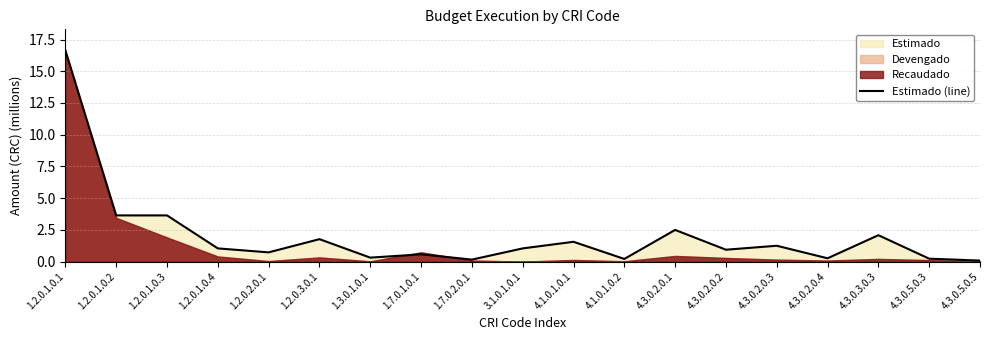

Reading left to right, what are all the values shown in this chart?

1.2.0.1.0.1=16.6	1.2.0.1.0.2=3.6	1.2.0.1.0.3=3.6	1.2.0.1.0.4=1.0	1.2.0.2.0.1=0.7	1.2.0.3.0.1=1.8	1.3.0.1.0.1=0.3	1.7.0.1.0.1=0.6	1.7.0.2.0.1=0.2	3.1.0.1.0.1=1.0	4.1.0.1.0.1=1.6	4.1.0.1.0.2=0.2	4.3.0.2.0.1=2.5	4.3.0.2.0.2=0.9	4.3.0.2.0.3=1.2	4.3.0.2.0.4=0.3	4.3.0.3.0.3=2.1	4.3.0.5.0.3=0.2	4.3.0.5.0.5=0.1